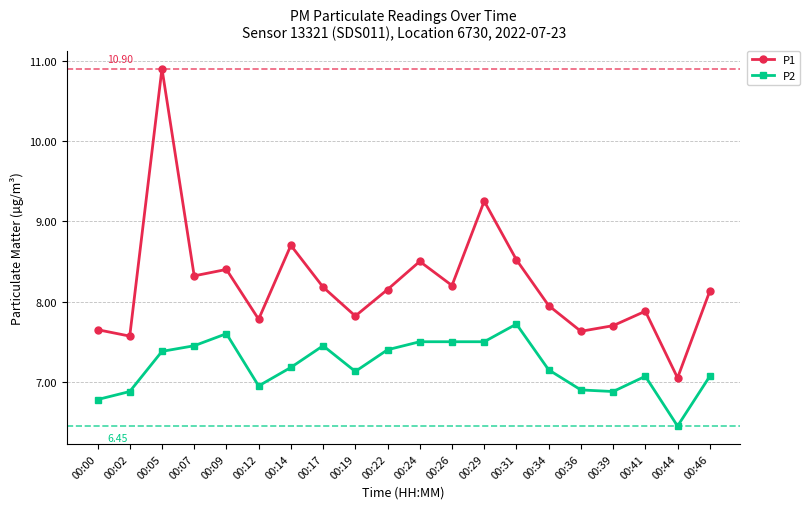

True or false: P1 has more than 2 interior local peaks.

True